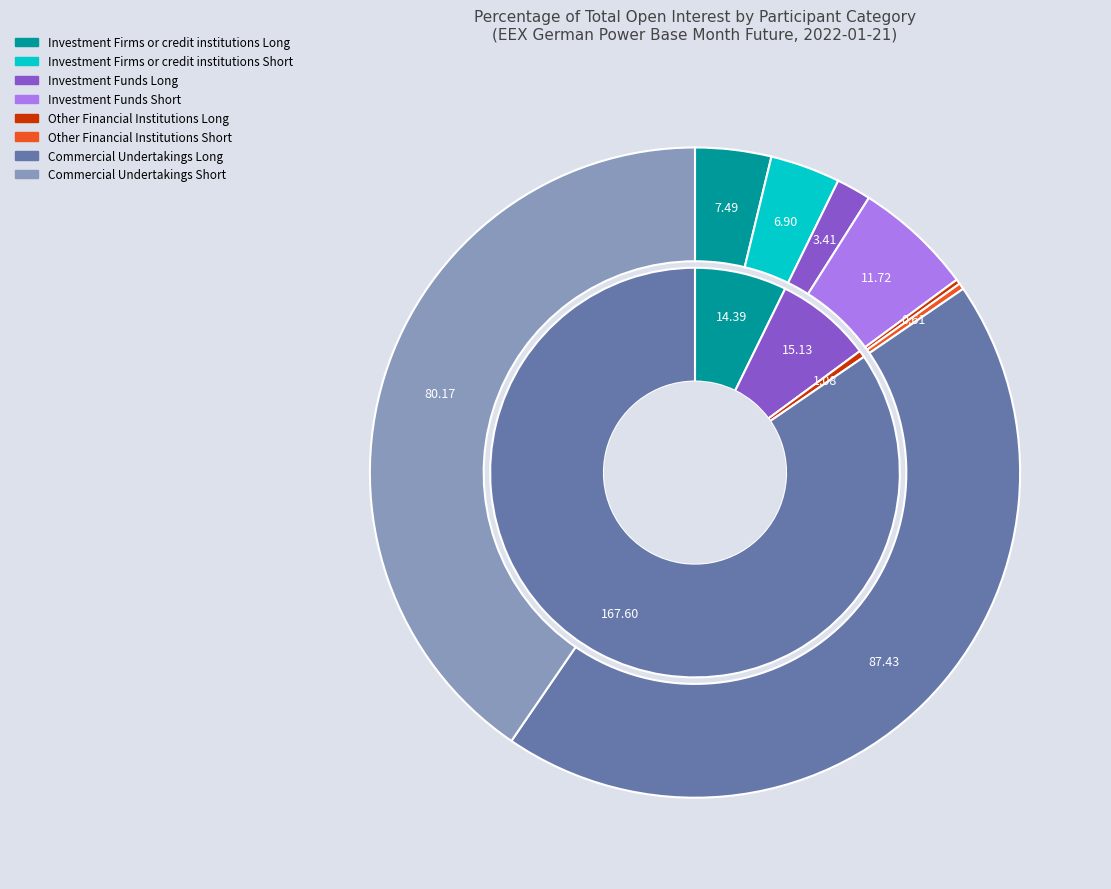

What percentage do Commercial Undertakings Long and Investment Funds Long together represent?

45.8%